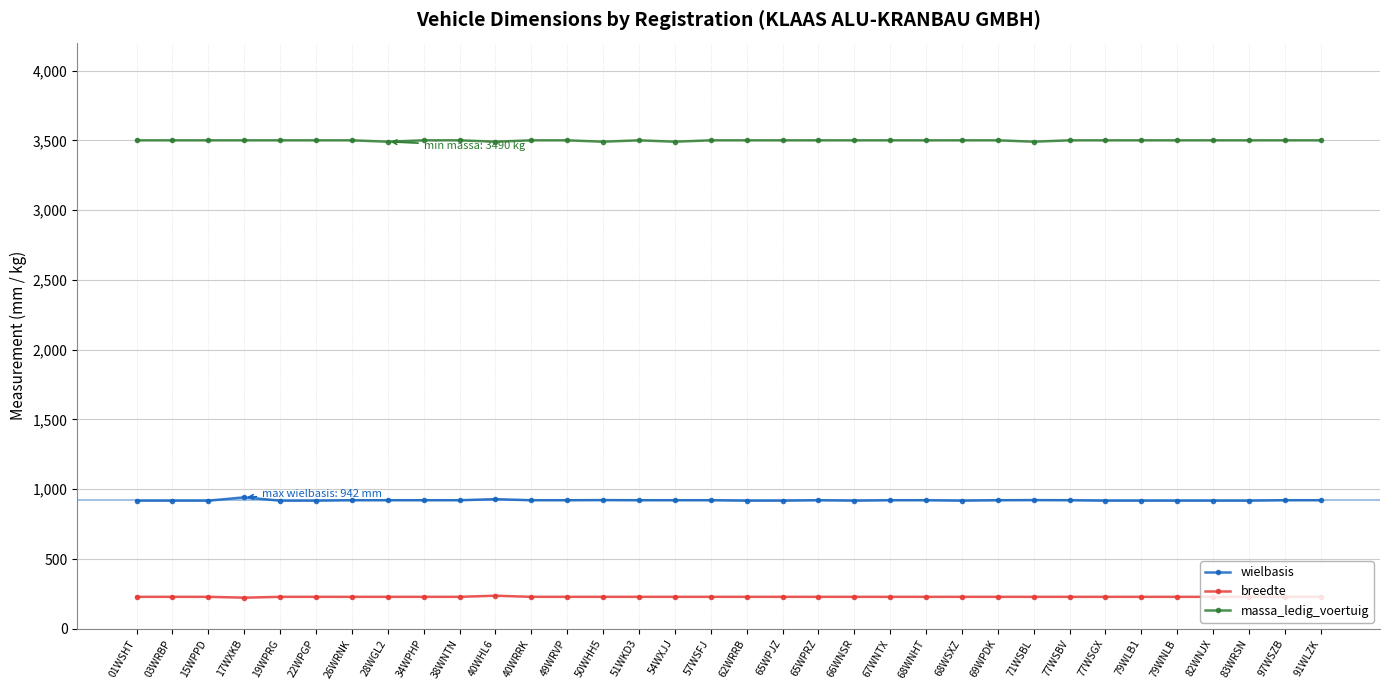

What is the label of the 29th point from the left?

79WLB1